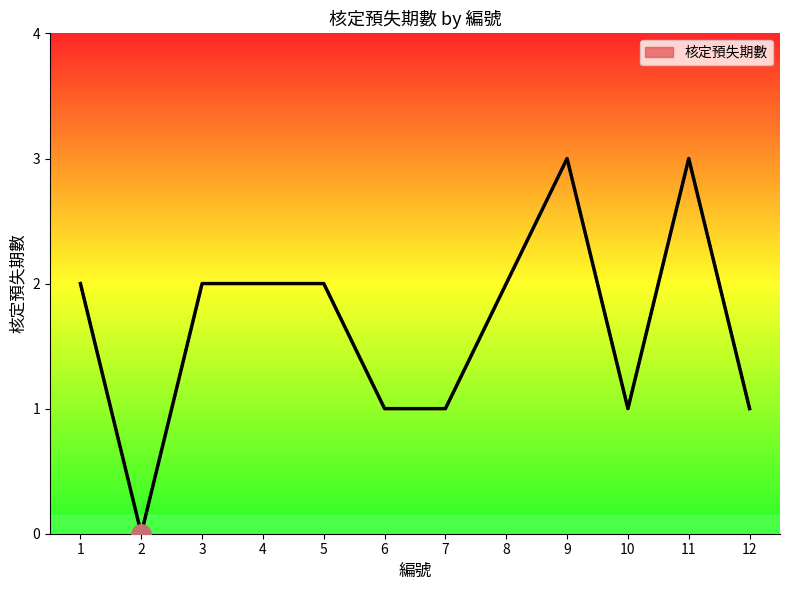

Is it true that the value at 7 is 1?

True